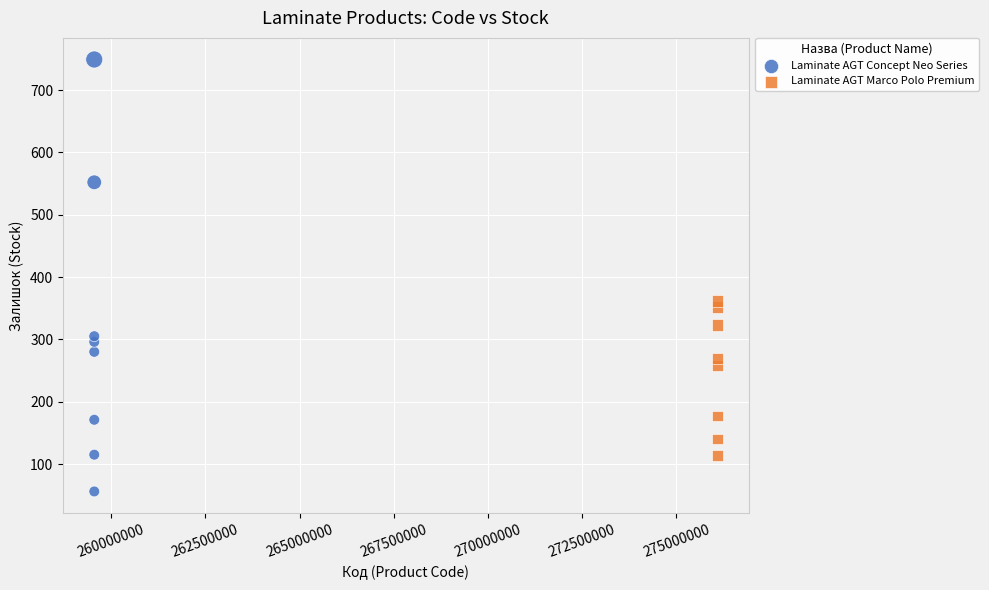

Which series reaches the maximum Y coordinate?

Laminate AGT Concept Neo Series